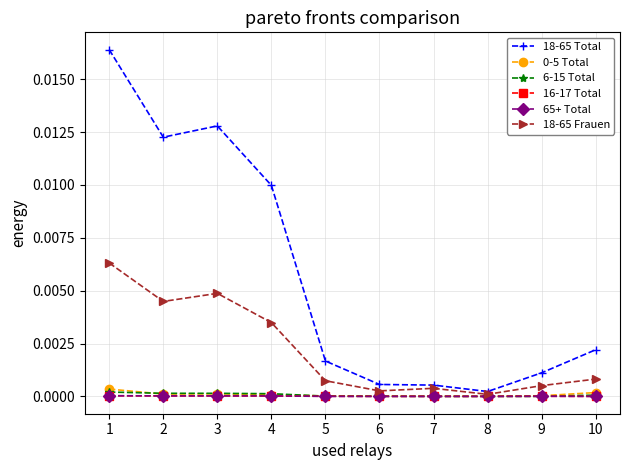

Which series has the largest range (max minus min)?

18-65 Total